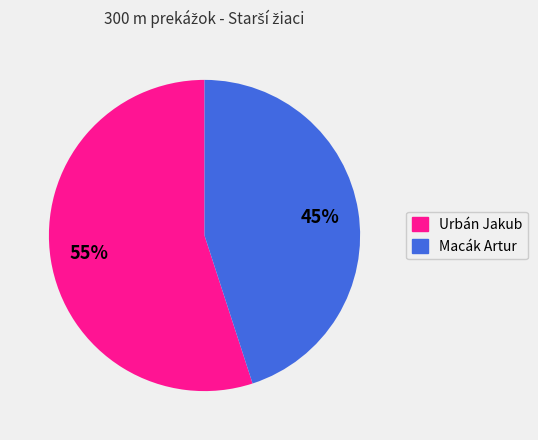

To the nearest percent, what is the average slice percentage?

50%